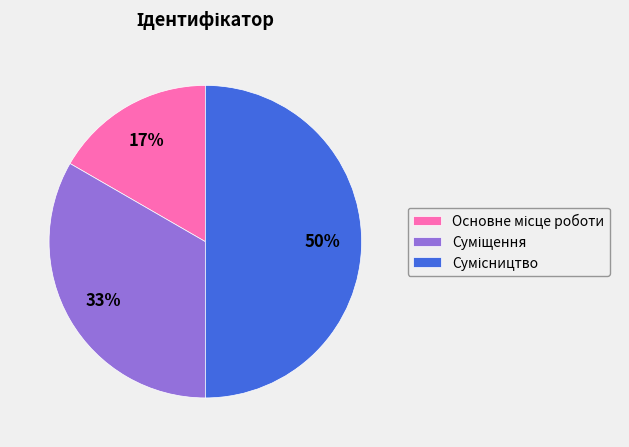

To the nearest percent, what is the average slice percentage?

33%